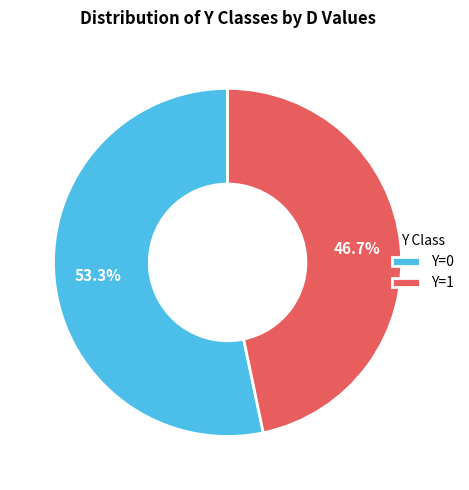

Does Y=1 account for over 50% of the chart?

No